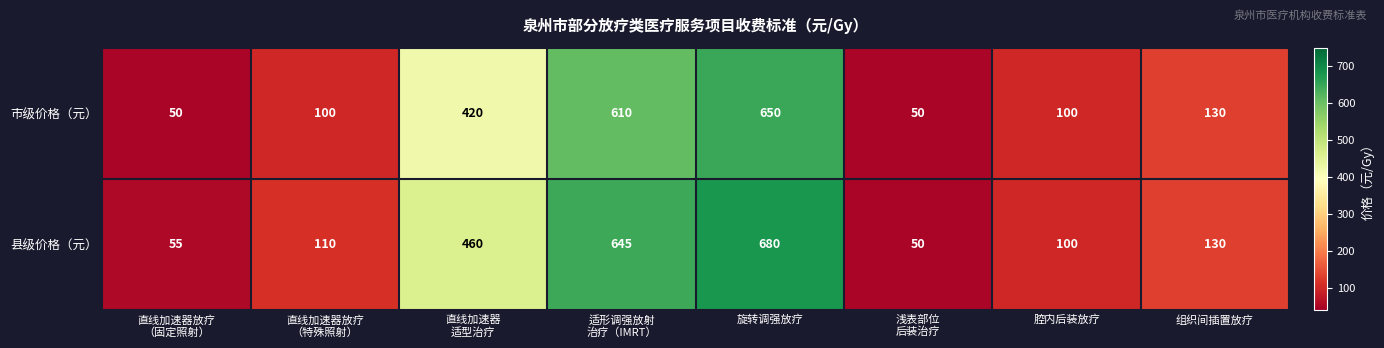

At which label does 市级价格（元） reach its peak?

旋转调强放疗